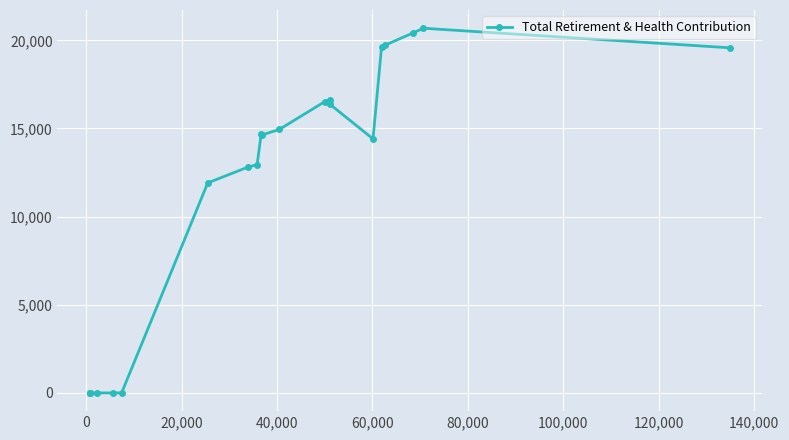

Count the number of categories in the chart.

21